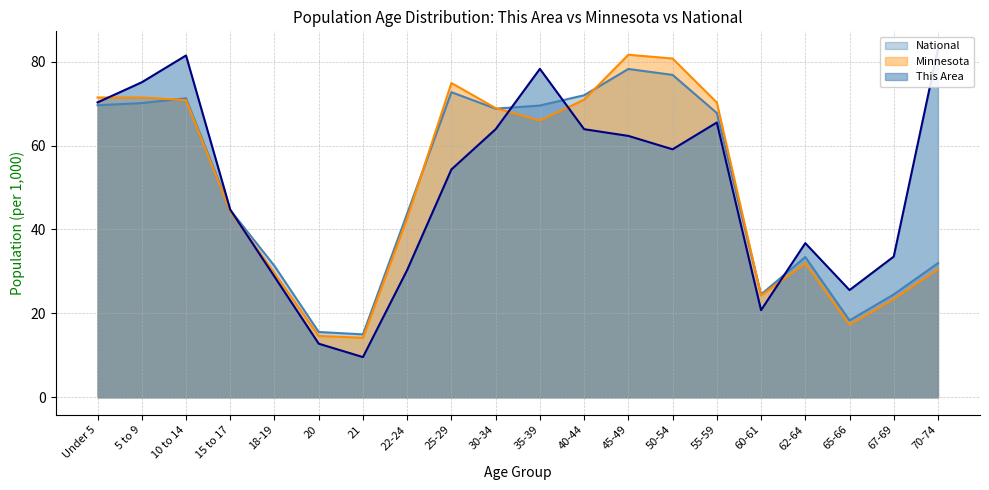

After their last crossing, which series has the higher values: National or Minnesota?

National